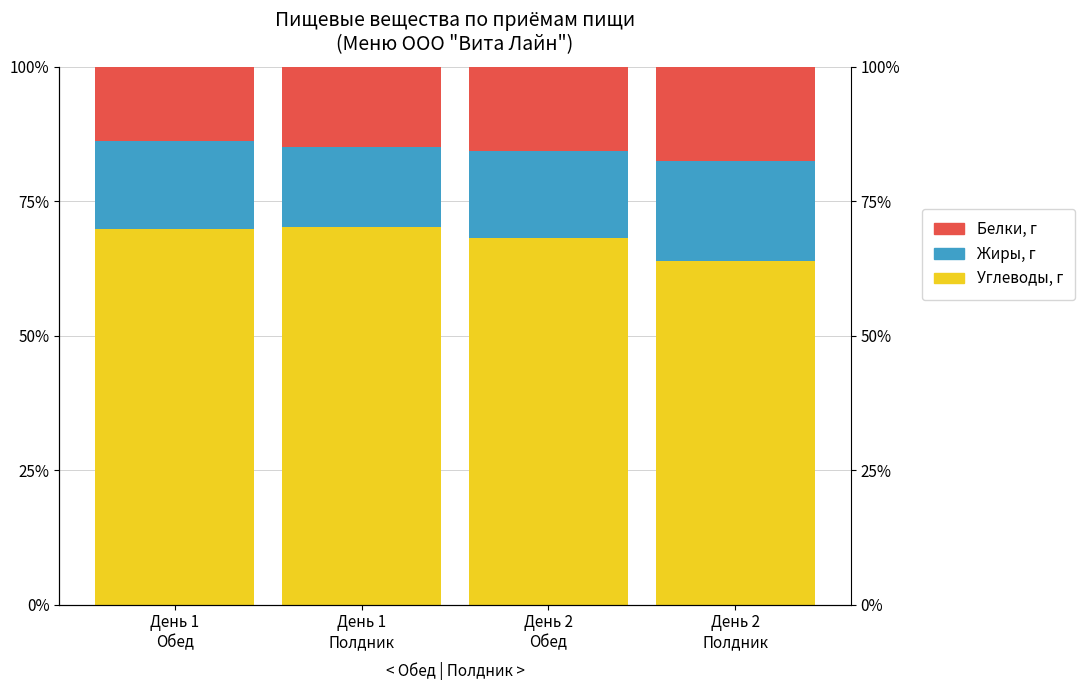

What are all the series names shown in the legend?

Углеводы, г, Жиры, г, Белки, г